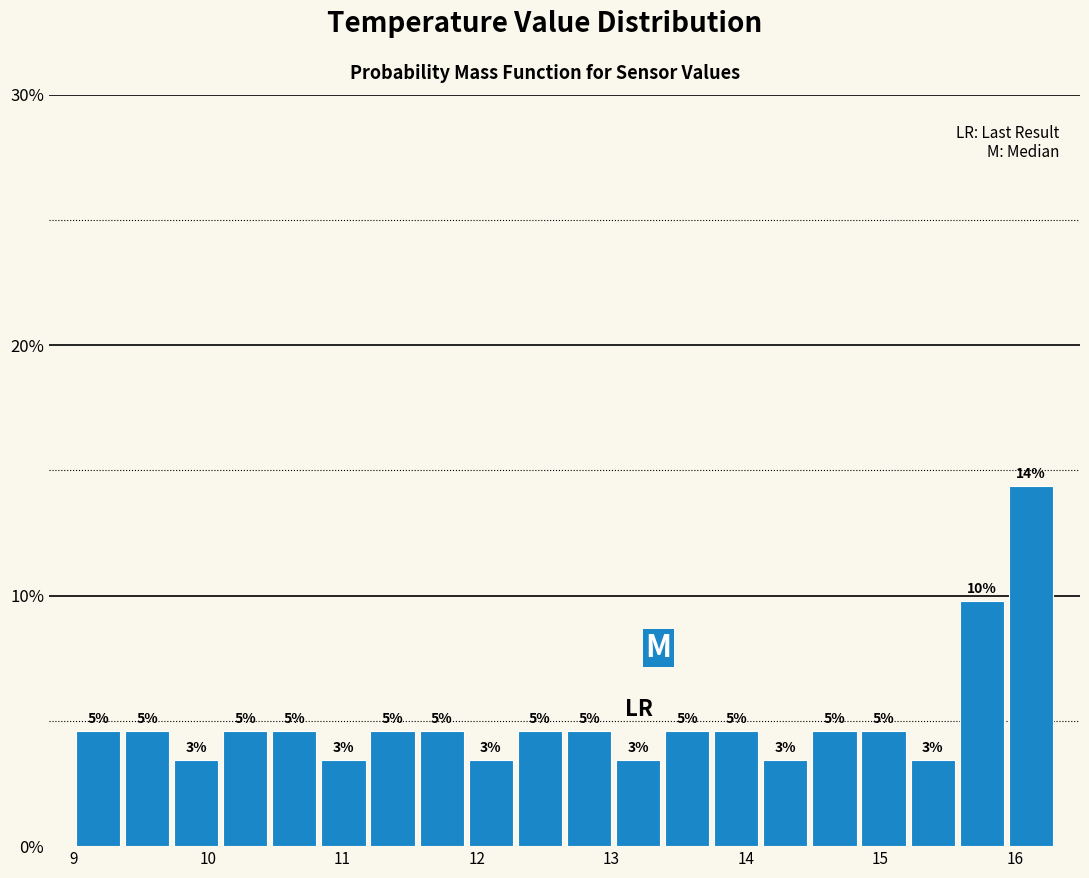

Around what value on the x-axis is the tallest bar? Give the approximate position of its centre, as read against the axis.

16.1